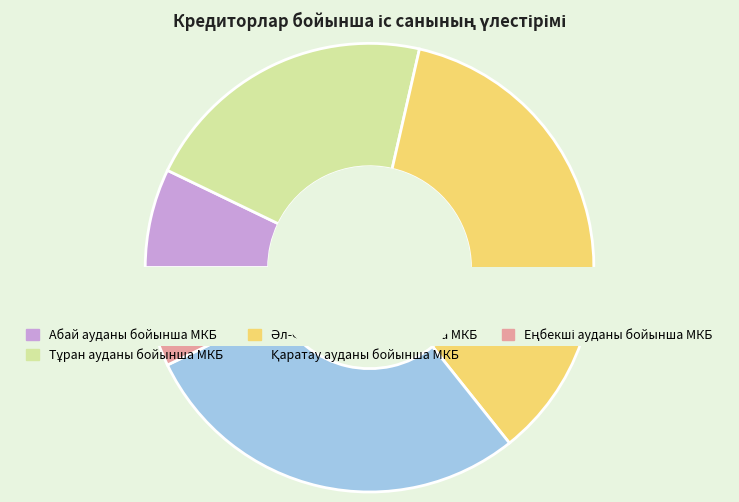

What is the total percentage of Әл-Фараби ауданы бойынша МКБ and Қаратау ауданы бойынша МКБ?

64.3%